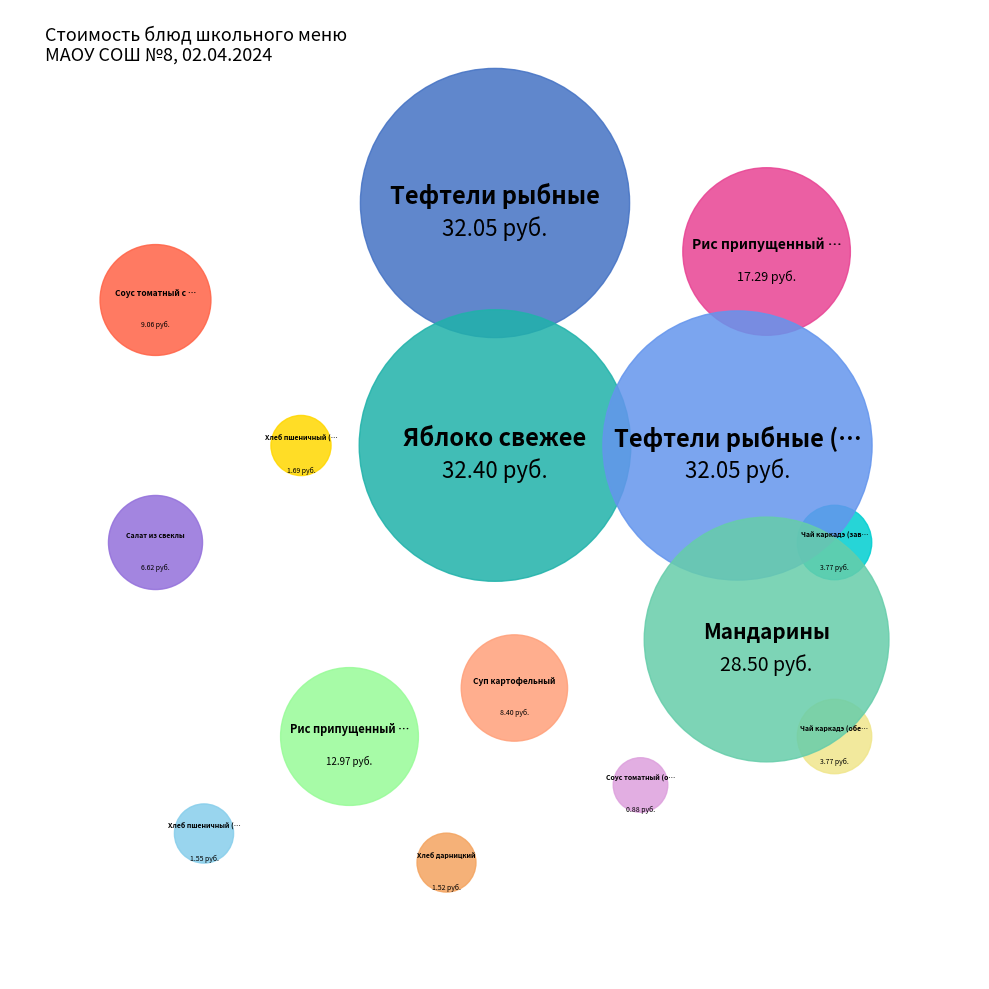

Which category has the biggest portion of the pie?

Яблоко свежее